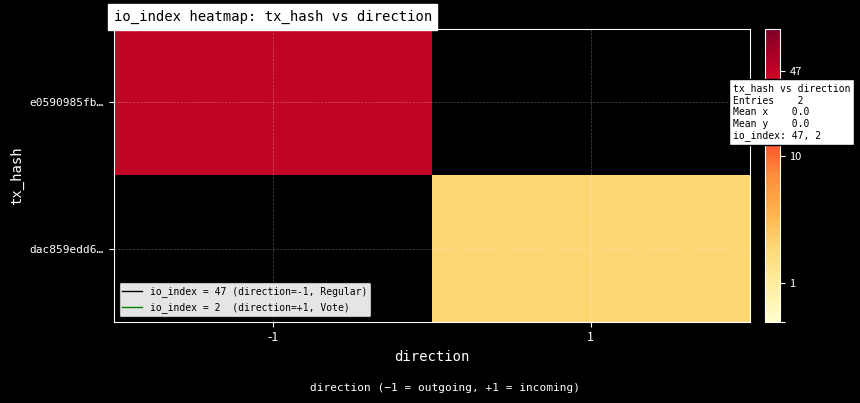

Reading right to left, transcribe all the data shown in this chart.

e0590985fb…: 1=0	-1=47
dac859edd6…: 1=2	-1=0